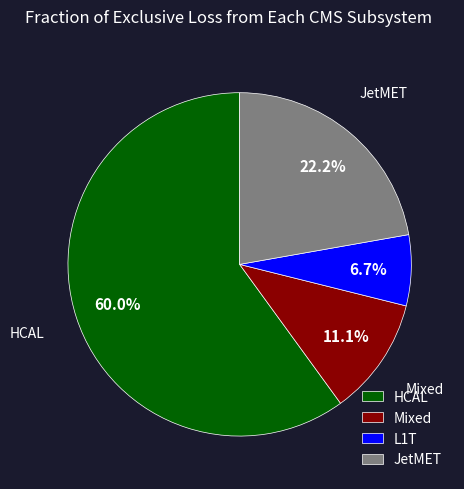

Rank the categories by value from lowest to highest.

L1T, Mixed, JetMET, HCAL